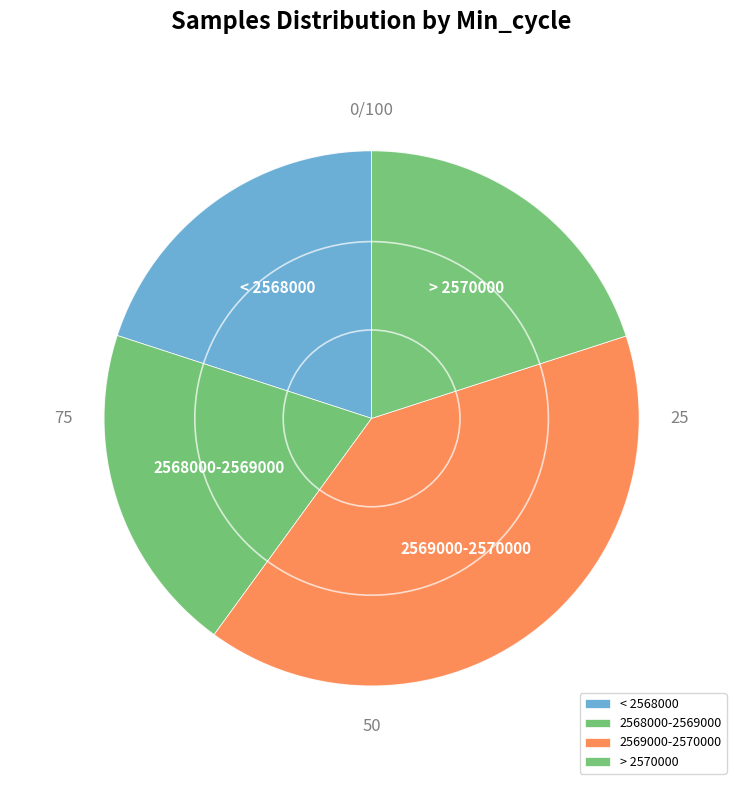

Is there a majority slice in this chart?

No